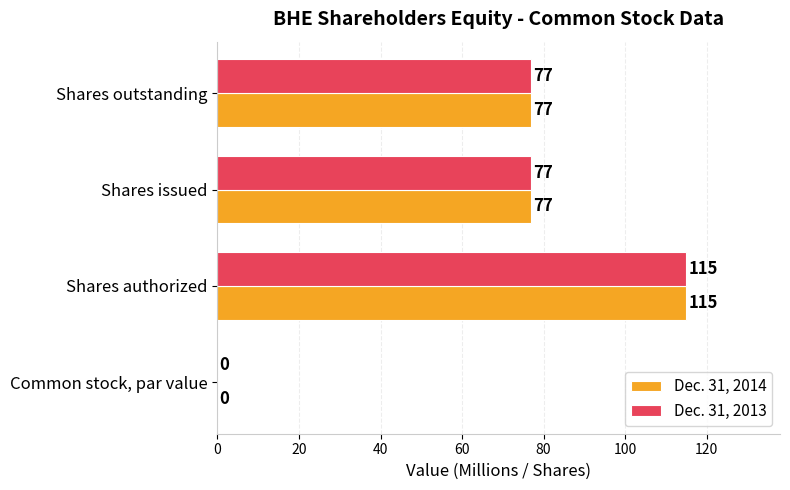

True or false: Dec. 31, 2013 has a value of 77 at Shares issued.

True